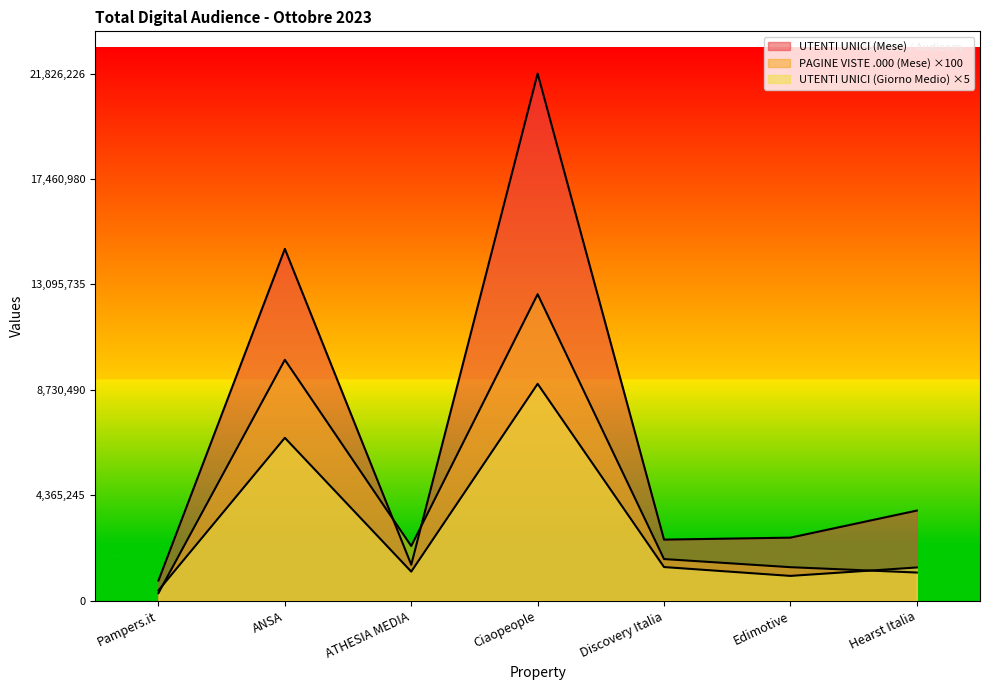

Where is UTENTI UNICI (Mese) nearest to the value 11331357?

ANSA